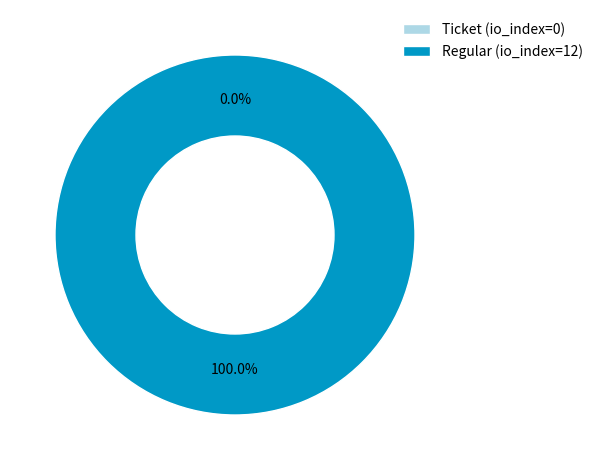

What is the change in value from Ticket (io_index=0) to Regular (io_index=12)?

+12